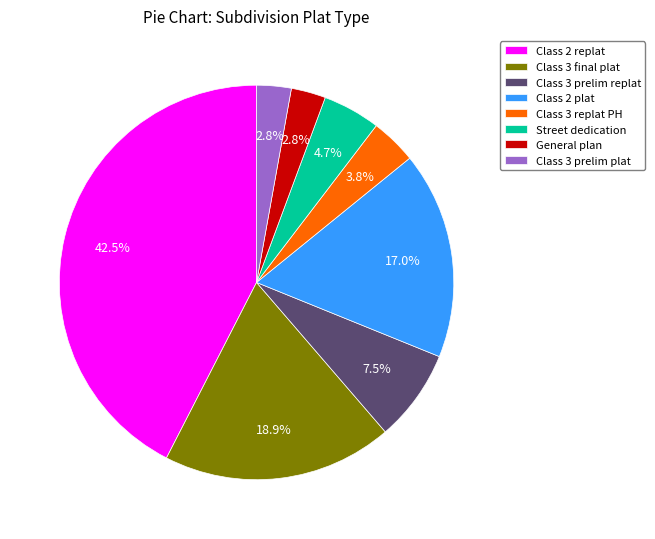

How many slices are in this pie chart?

8